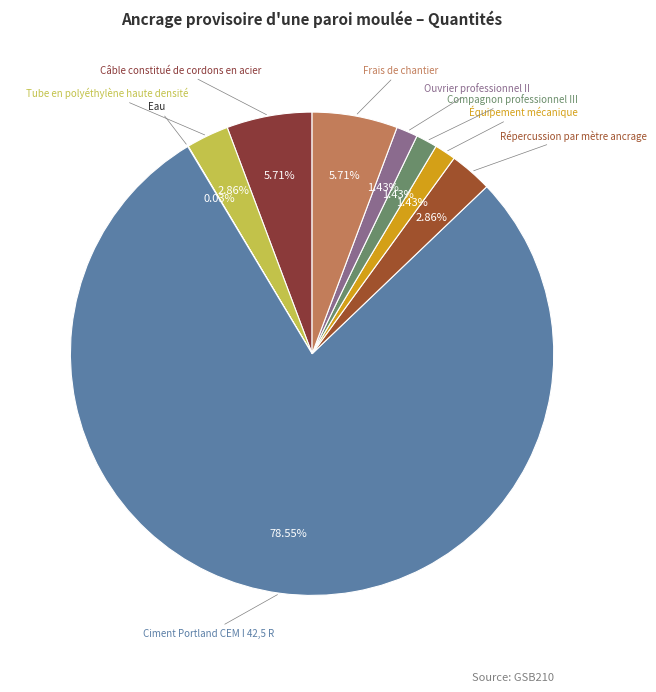

How many segments does this pie chart have?

9